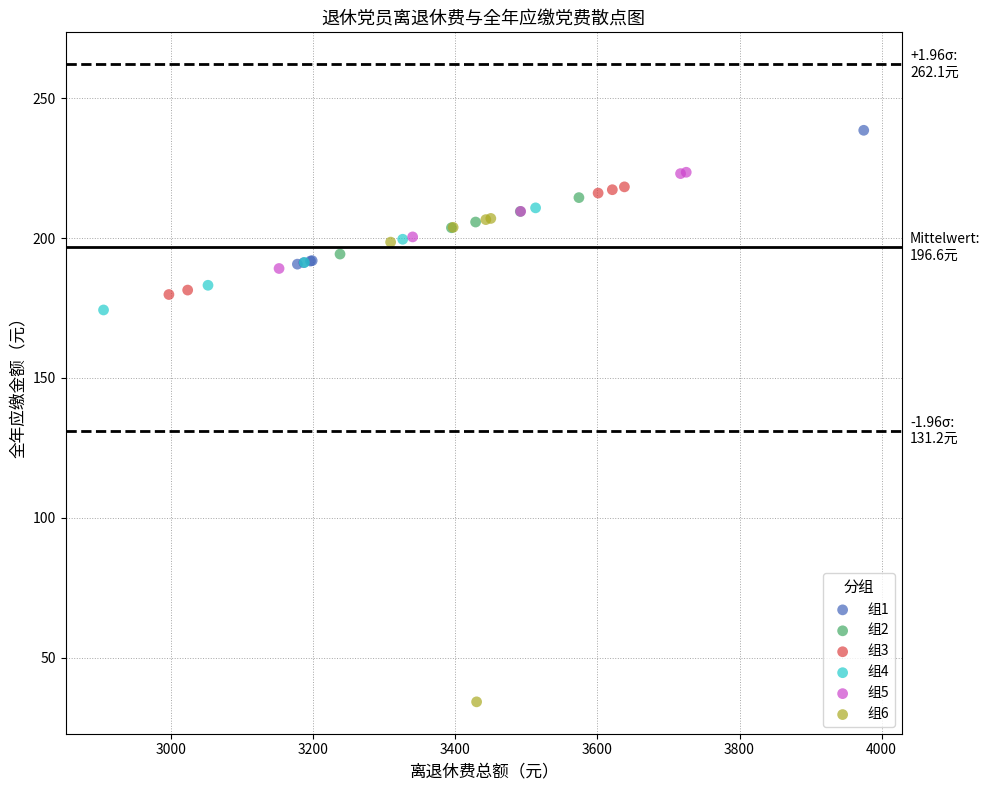

Which series reaches the minimum Y coordinate?

组6